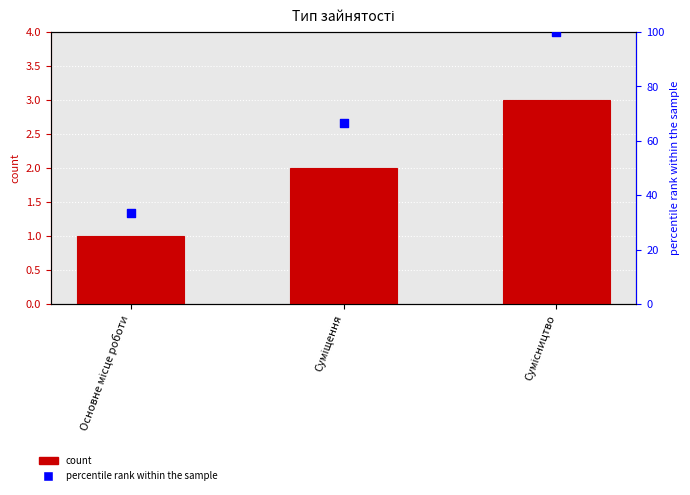

Which series has the largest total across all categories?

percentile rank within the sample